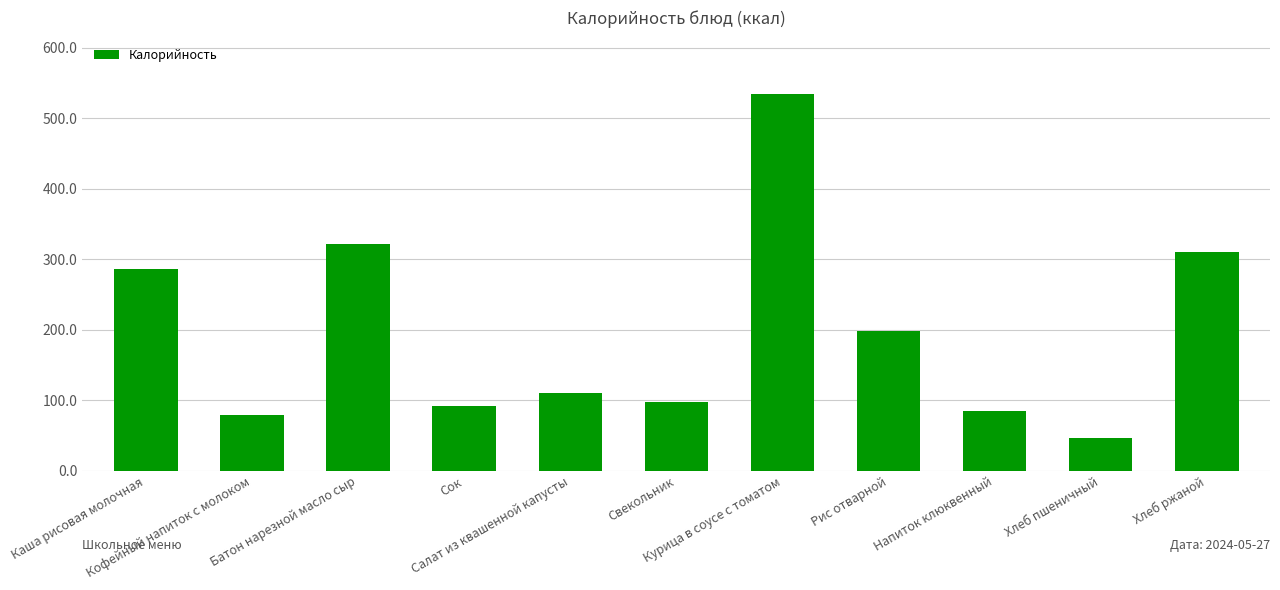

Which has a higher value, Рис отварной or Кофейный напиток с молоком?

Рис отварной